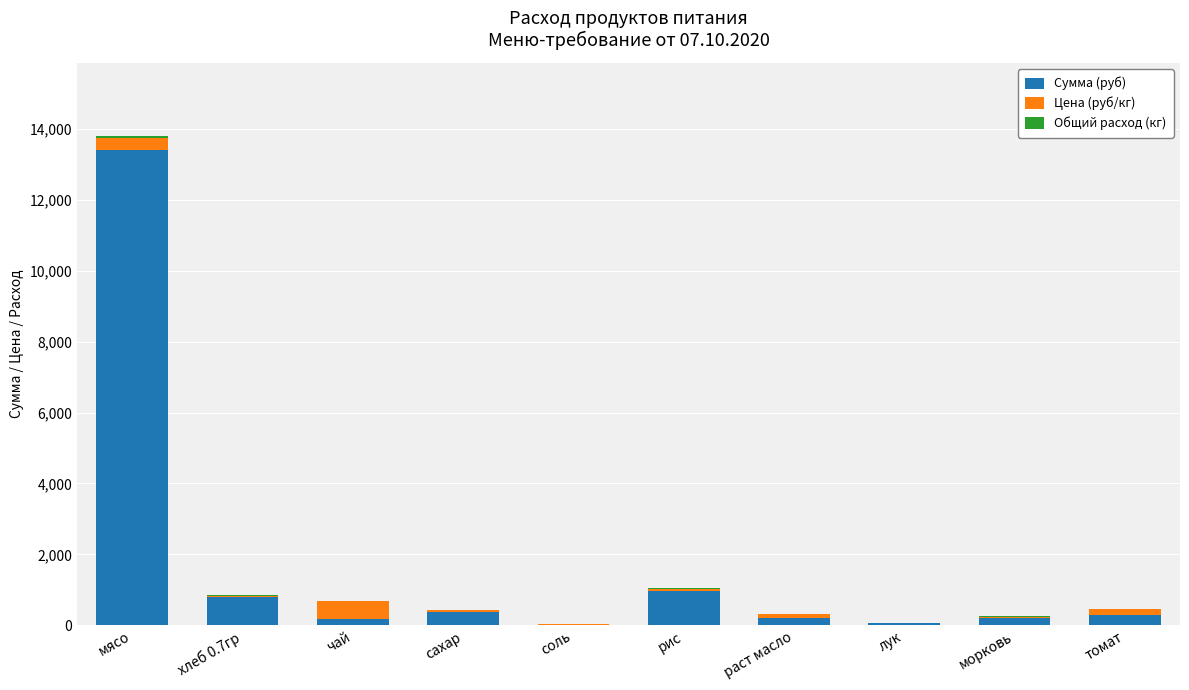

At which label does Сумма (руб) reach its peak?

мясо